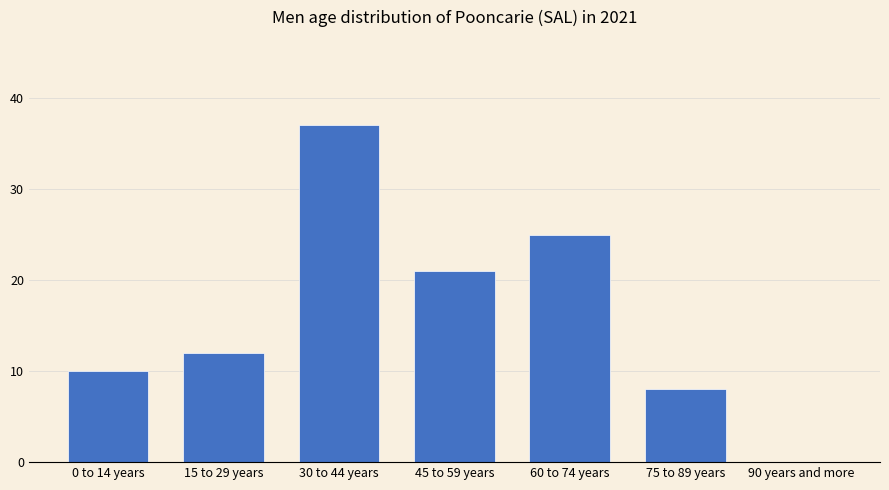

At which label is the value closest to 18?

45 to 59 years